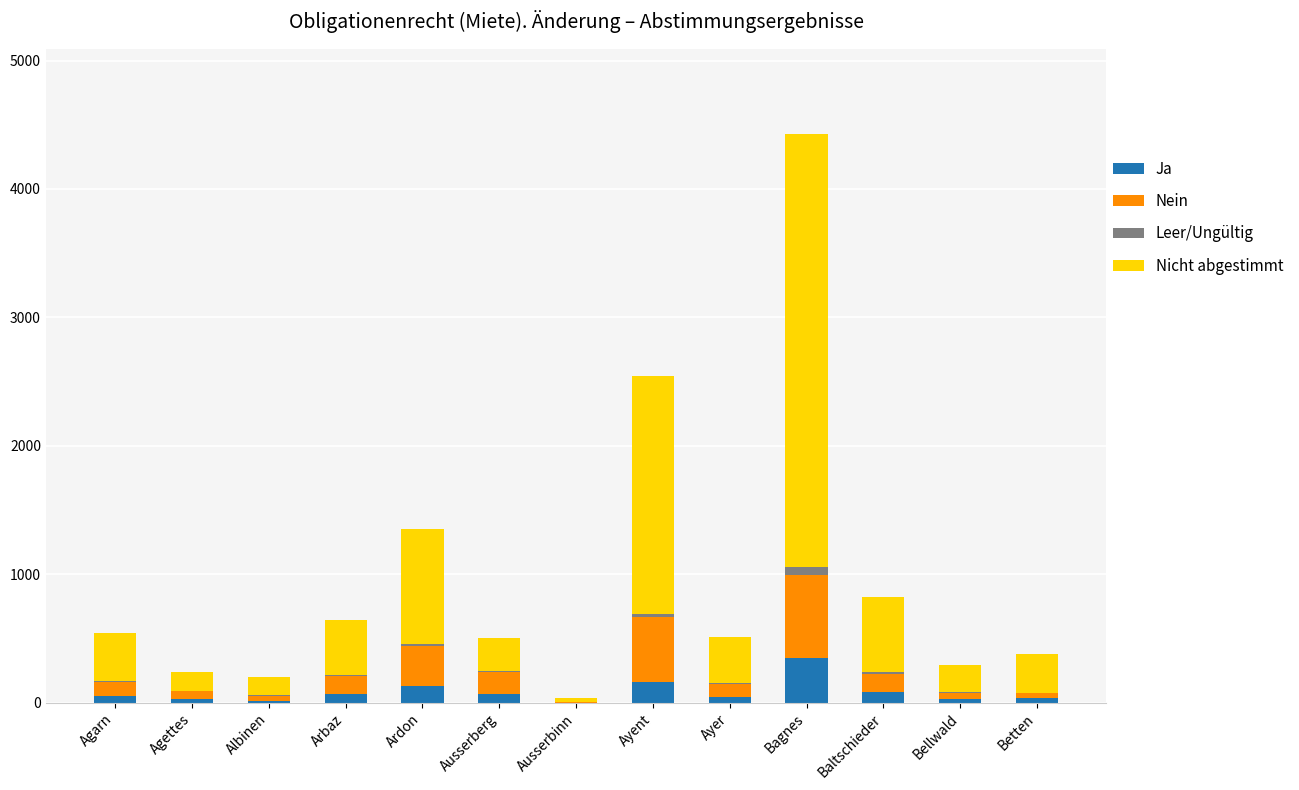

At which category is the sum across all series the highest?

Bagnes